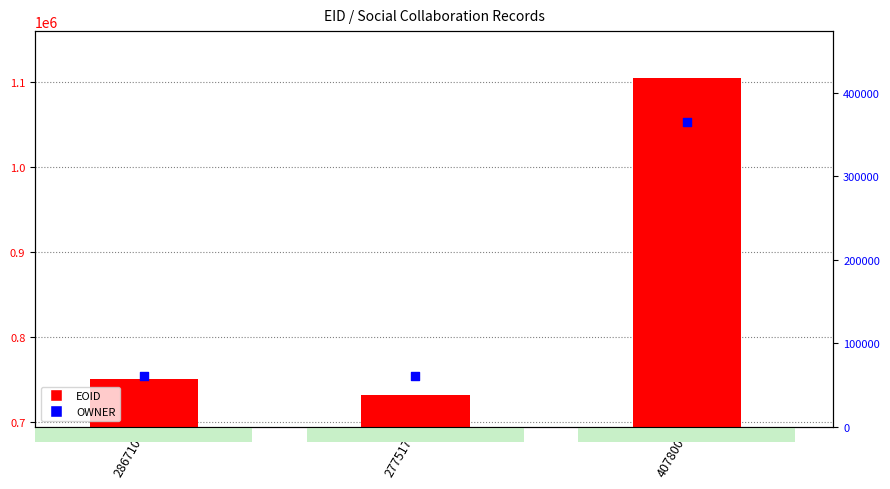

Which series has the largest total across all categories?

EOID